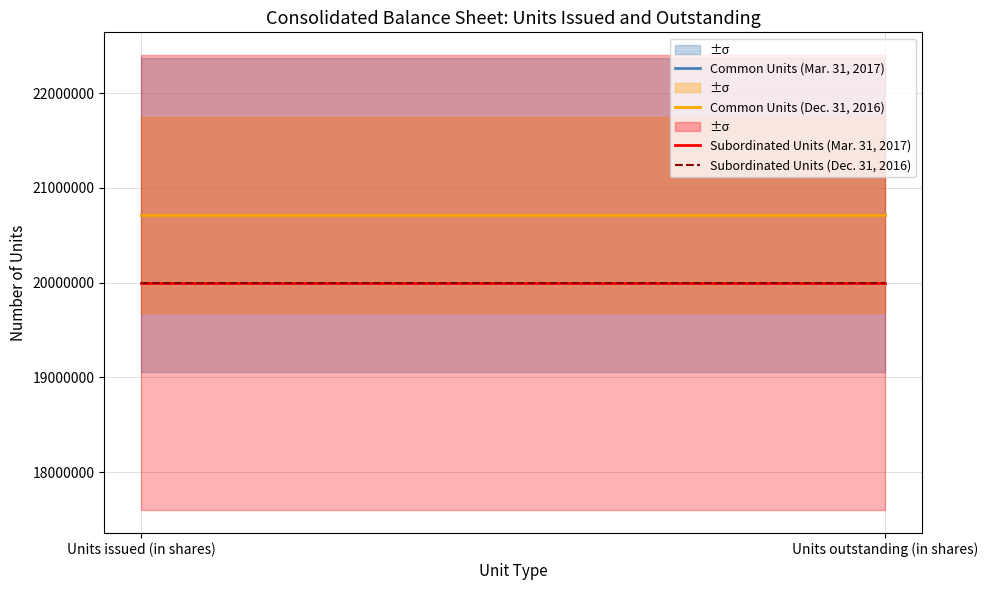

At how many categories does at least one series exceed 20050756?

2